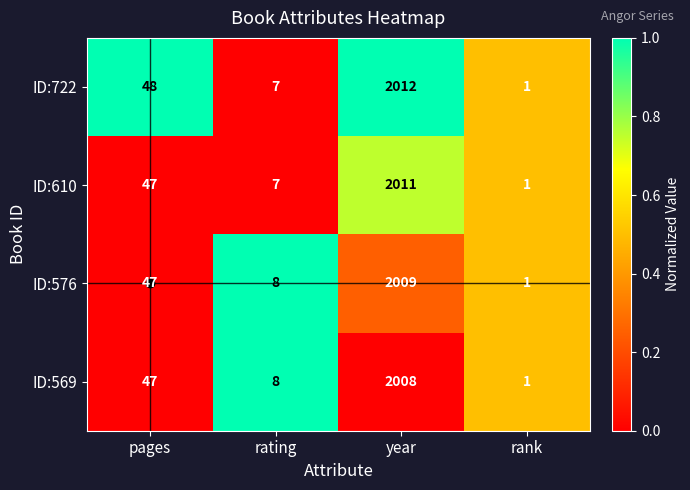

Which series has the widest spread of values?

ID:722